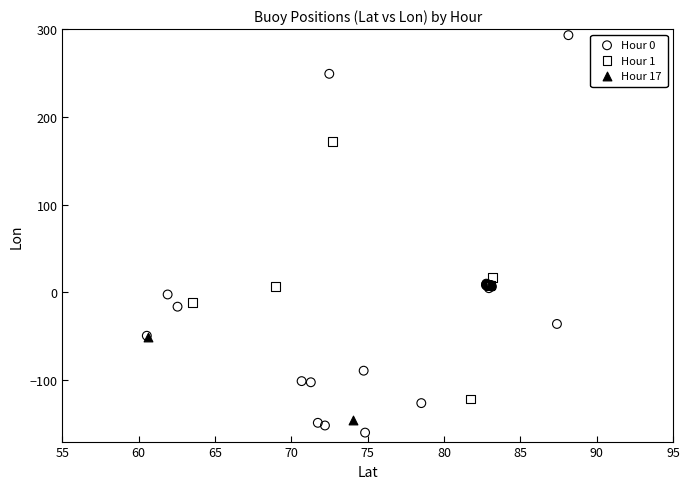

Which series contains the highest Y value?

Hour 0